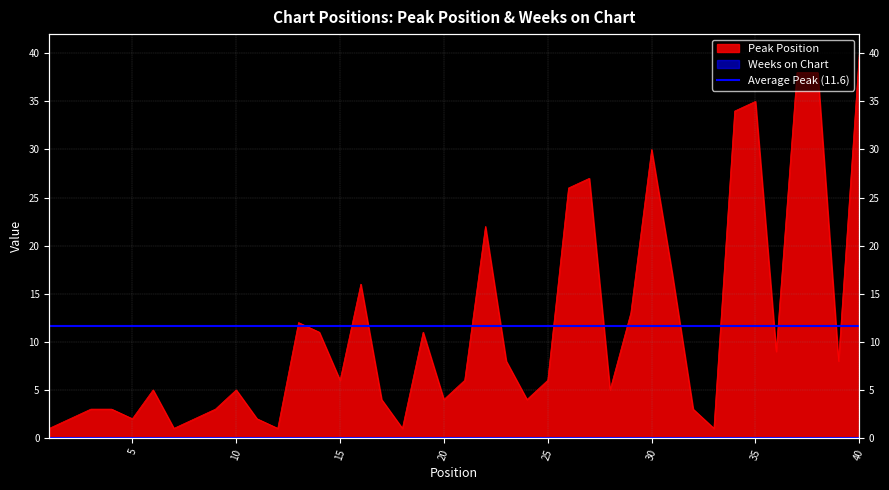

Read the value at 27.

27